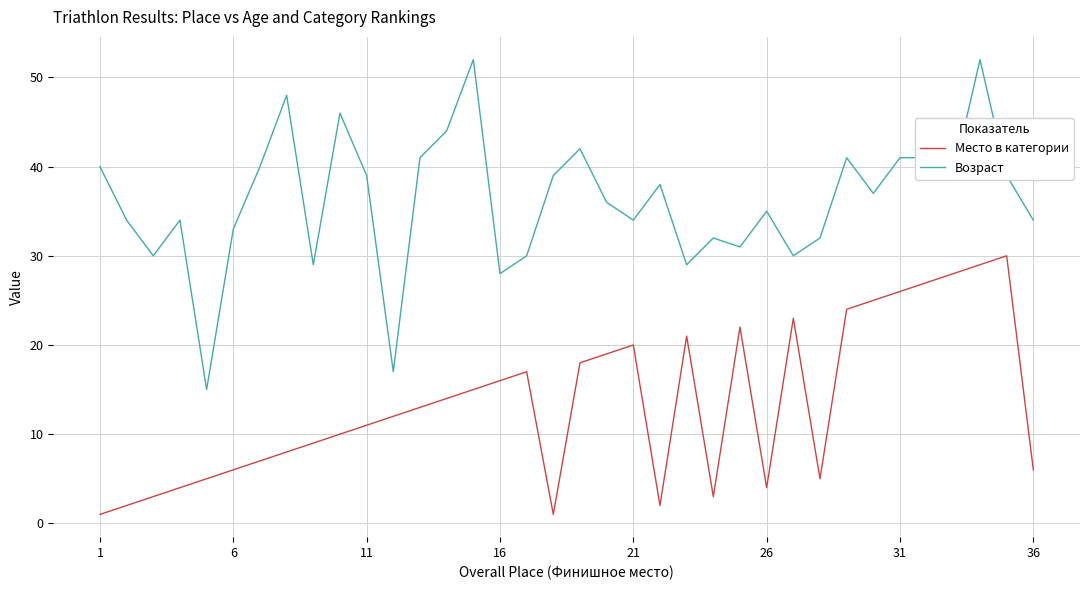

What are all the series names shown in the legend?

Место в категории, Возраст